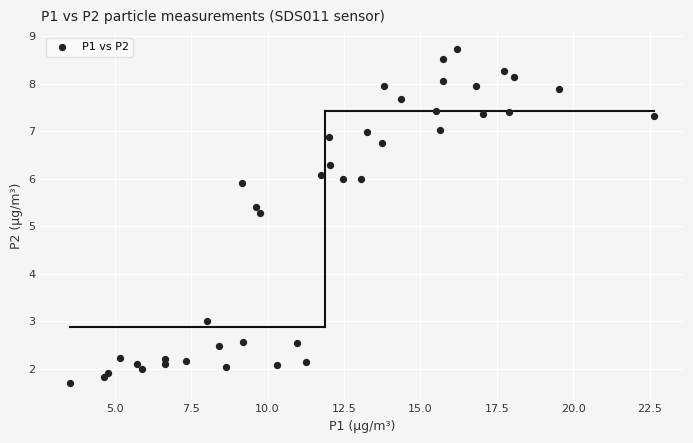

What Y value in the scatter plot is closest to 5?

5.3